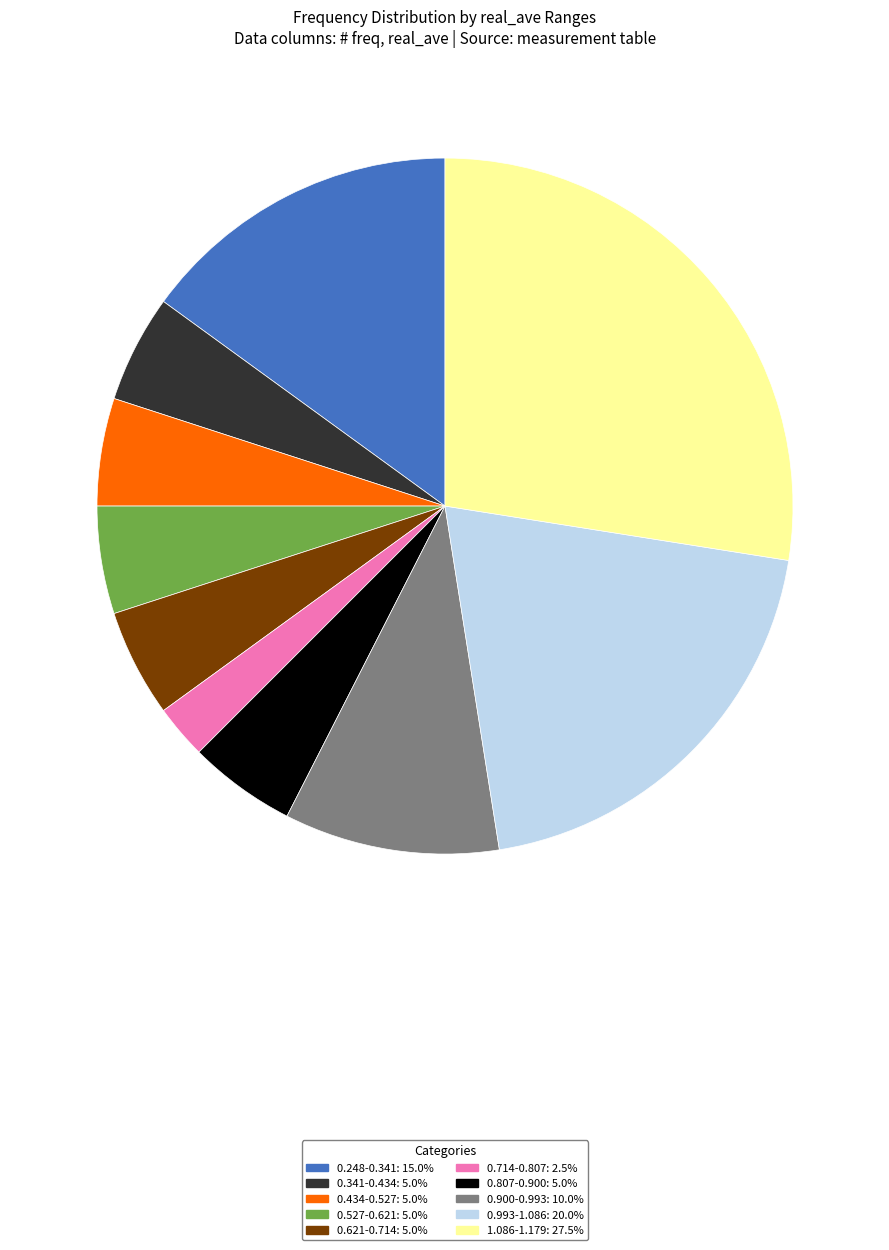

Do 0.248-0.341: 15.0% and 1.086-1.179: 27.5% together represent more than half of the pie?

No